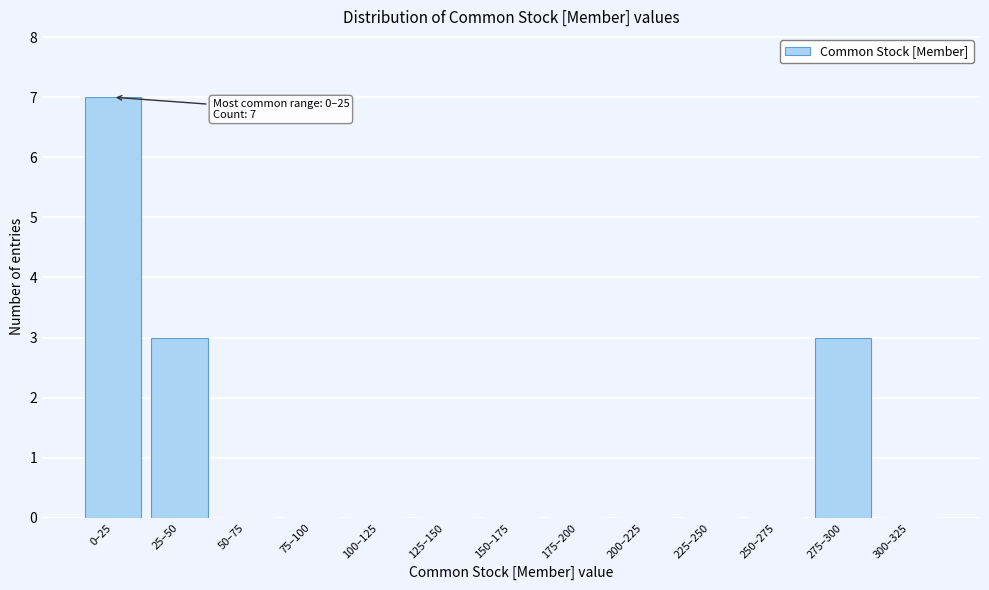

Reading right to left, list all the values displayed in this chart.

300–325=0	275–300=3	250–275=0	225–250=0	200–225=0	175–200=0	150–175=0	125–150=0	100–125=0	75–100=0	50–75=0	25–50=3	0–25=7